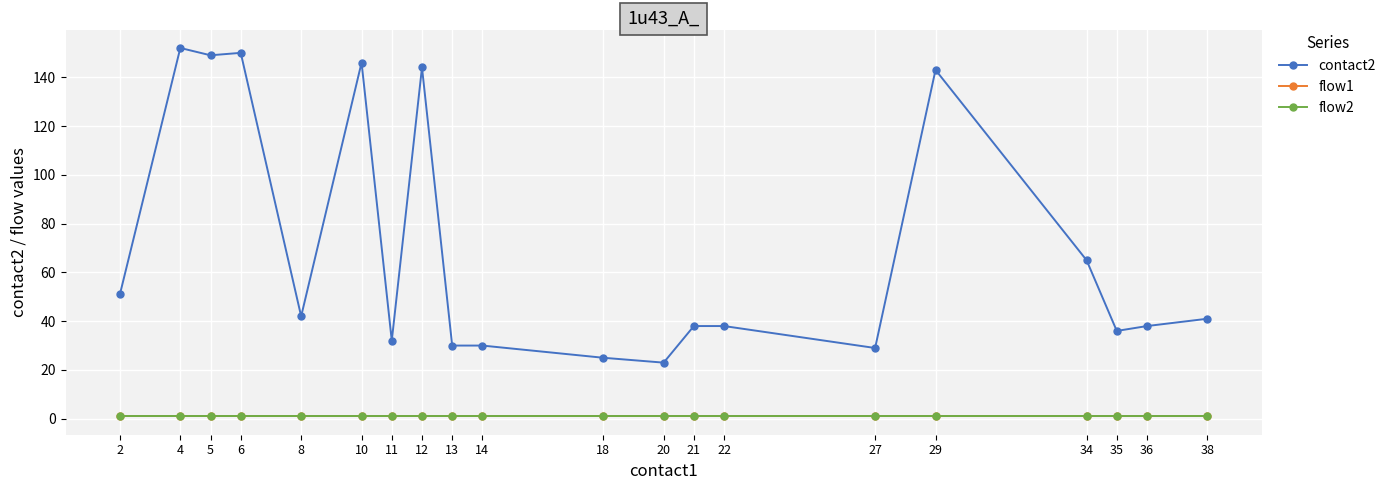

Which category has the highest value in the contact2 series?

4